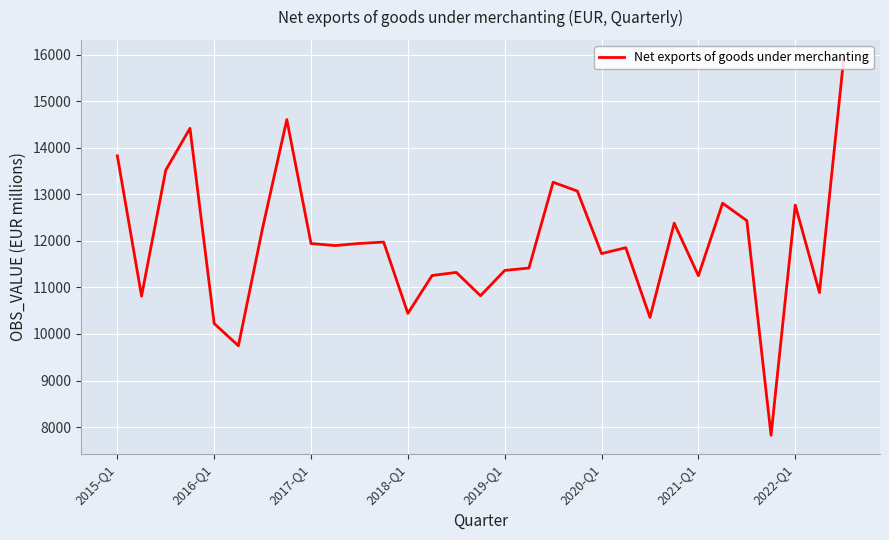

What is the difference between the maximum and minimum values?

8086.9